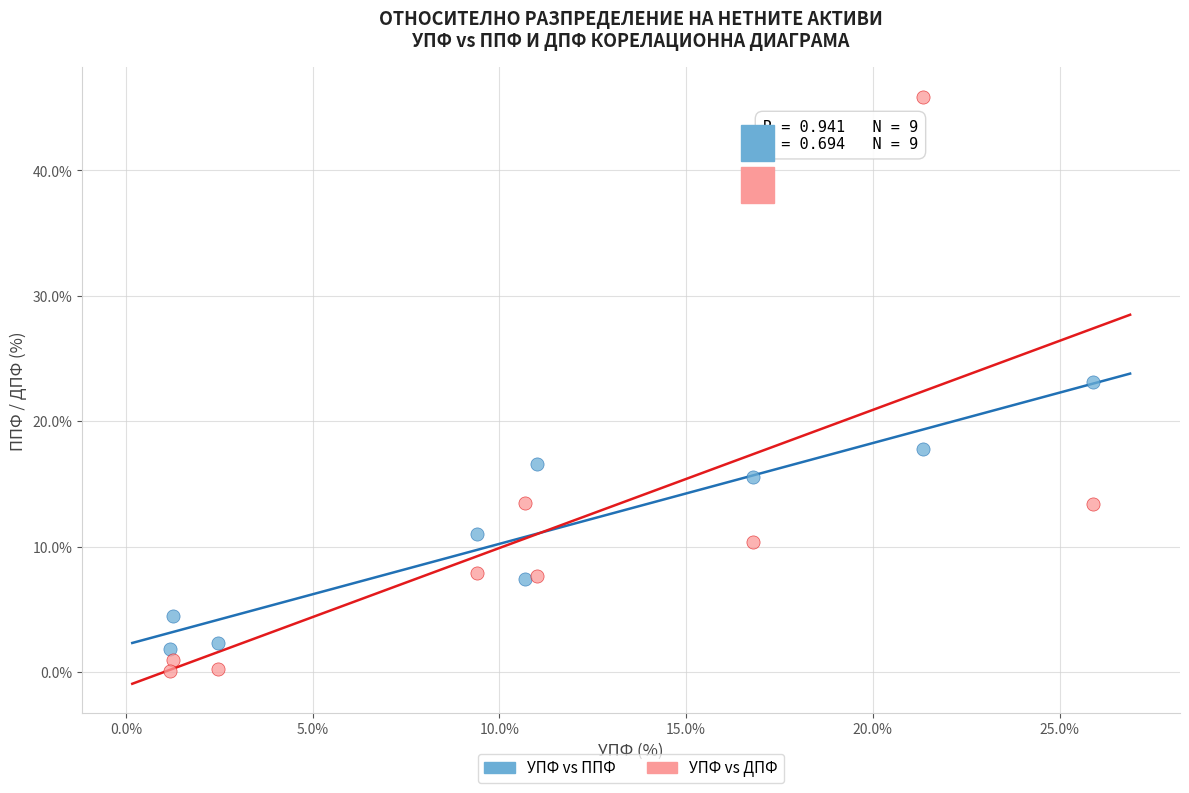

In the УПФ vs ДПФ series, what Y value is closest to 22?

13.5